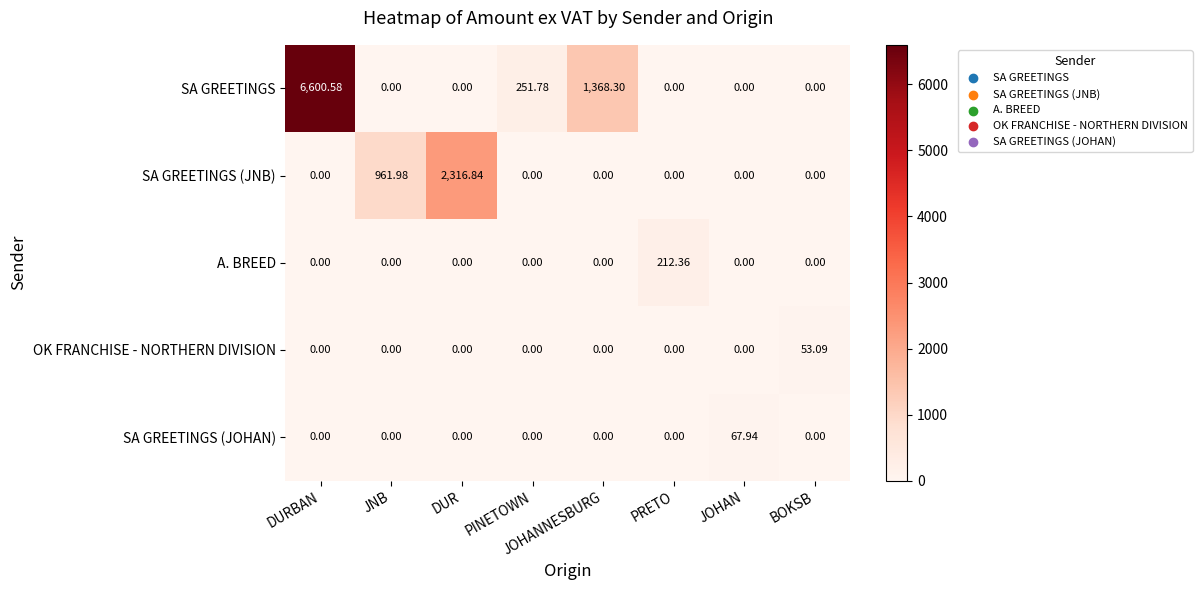

Which series has the largest total across all categories?

SA GREETINGS